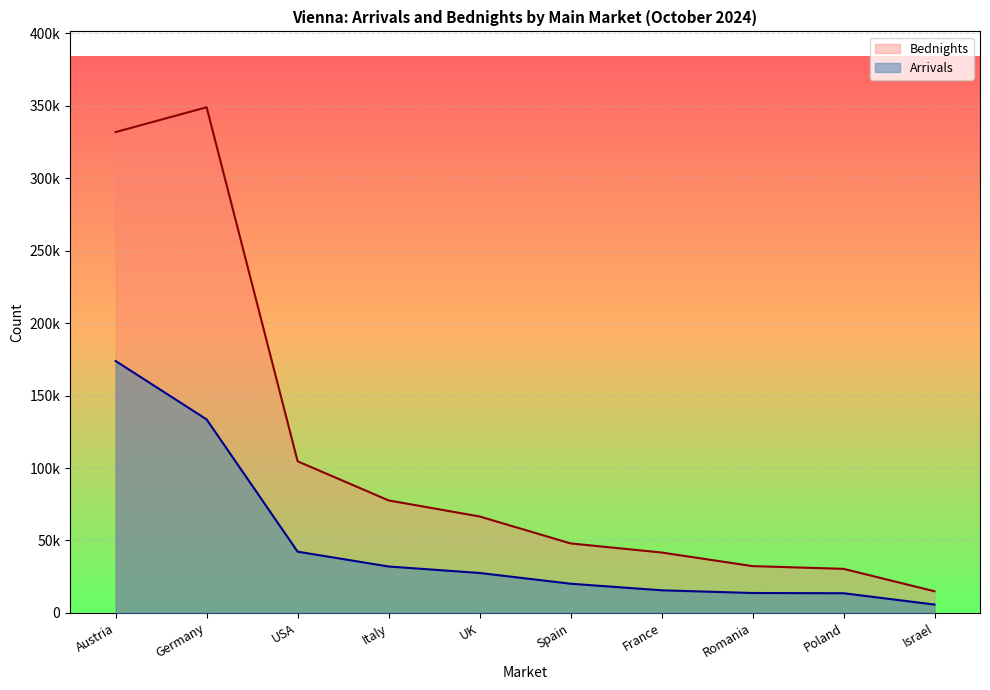

The value of Bednights at UK is 66576. True or false?

True